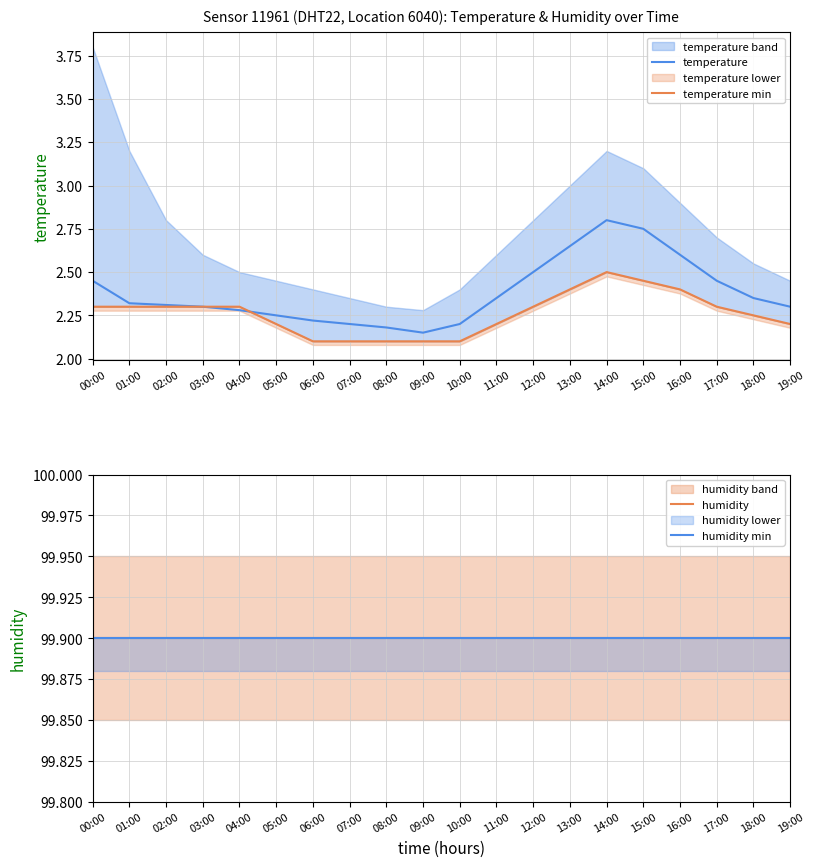

What is the maximum value for temperature min?

2.5